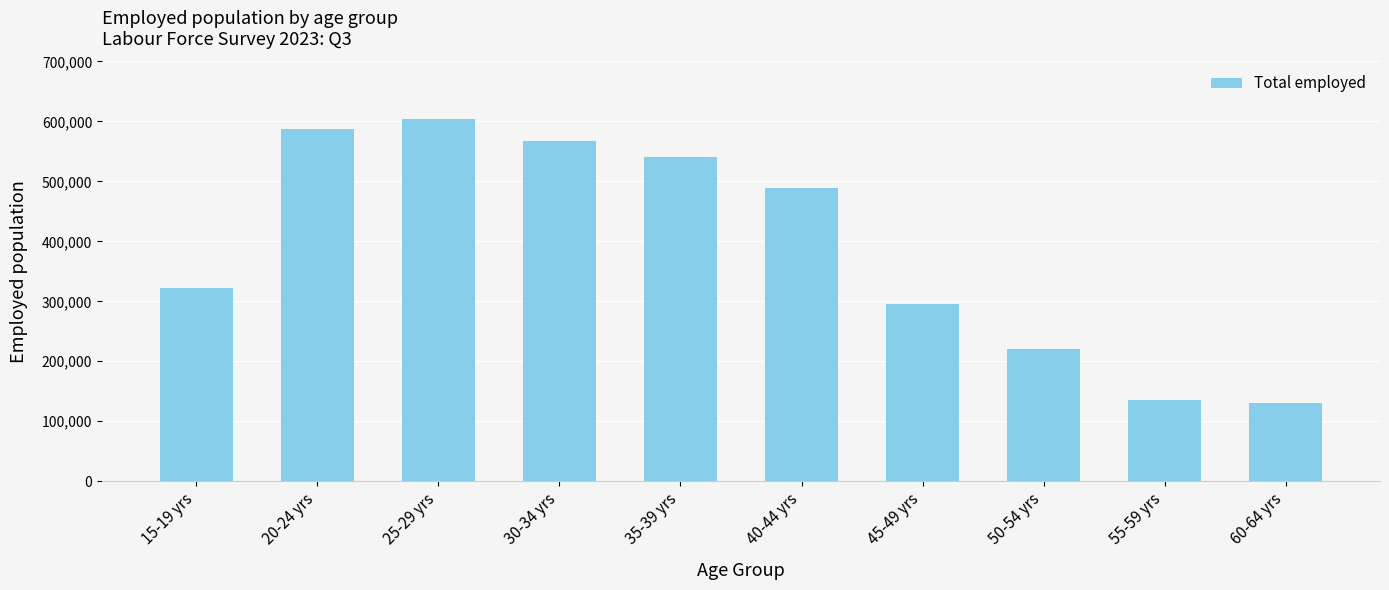

How many values exceed 489003?

5